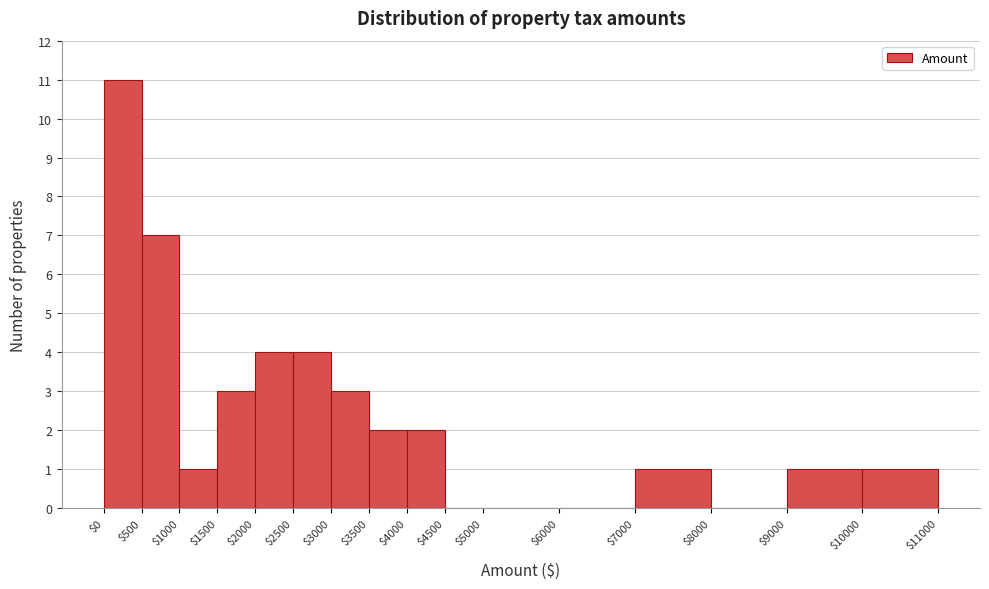

Reading left to right, list every bar in this chart as the range it spans on the x-axis followed by its height. The values are not printed on the chart, so give them approximately, as read against the axis.

$0 to $500: 11
$500 to $1000: 7
$1000 to $1500: 1
$1500 to $2000: 3
$2000 to $2500: 4
$2500 to $3000: 4
$3000 to $3500: 3
$3500 to $4000: 2
$4000 to $4500: 2
$4500 to $5000: 0
$5000 to $6000: 0
$6000 to $7000: 0
$7000 to $8000: 1
$8000 to $9000: 0
$9000 to $10000: 1
$10000 to $11000: 1